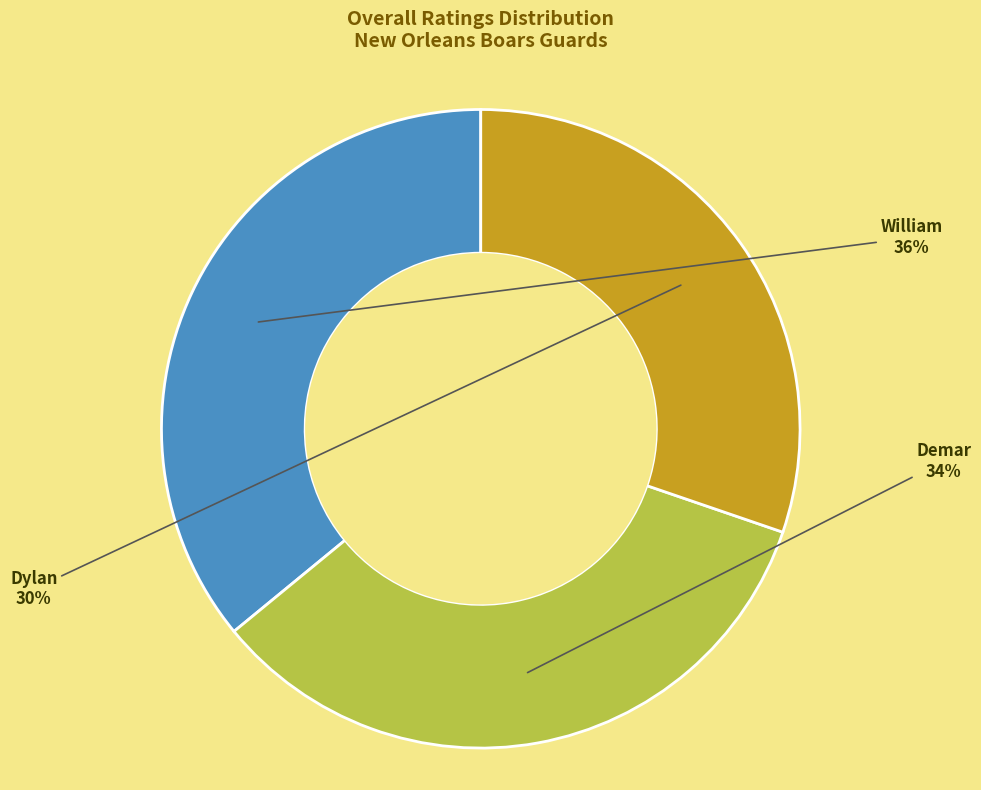

To the nearest percent, what is the average slice percentage?

33%